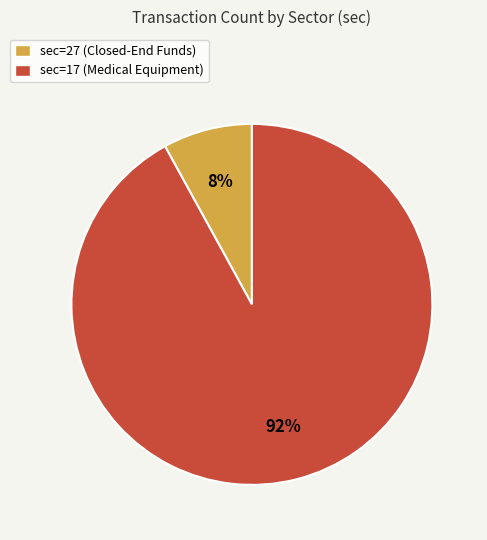

How many slices are in this pie chart?

2